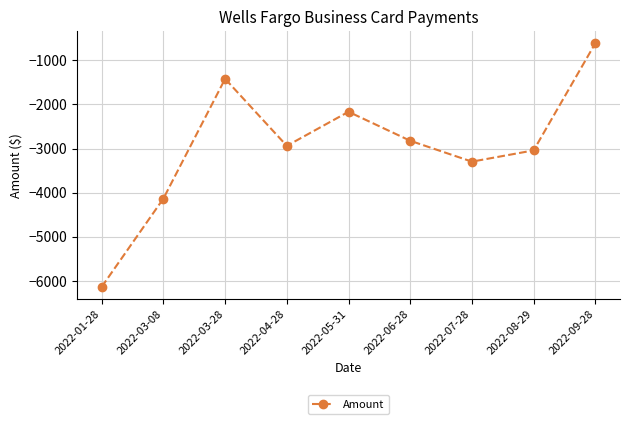

Reading left to right, transcribe all the data shown in this chart.

-6136.7	-4134.1	-1418.1	-2938.4	-2165.7	-2823.2	-3296.9	-3041.4	-611.5